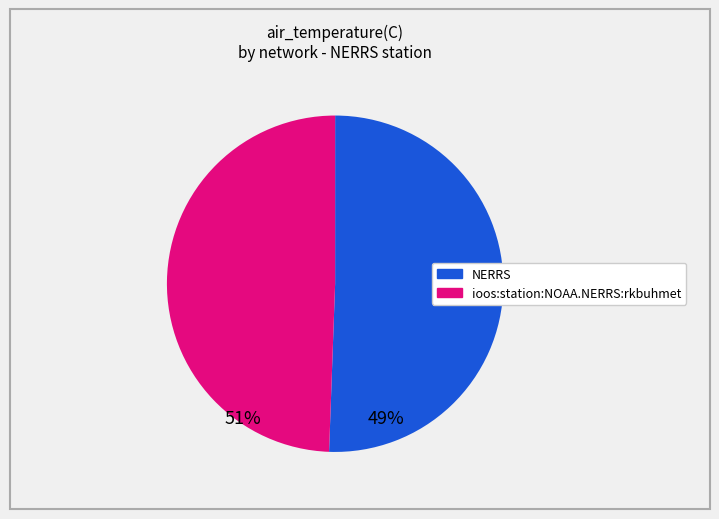

Count the number of slices in the pie.

2